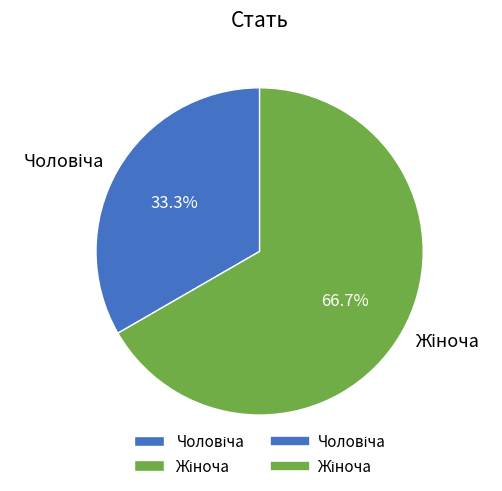

Does any single category account for the majority?

Yes